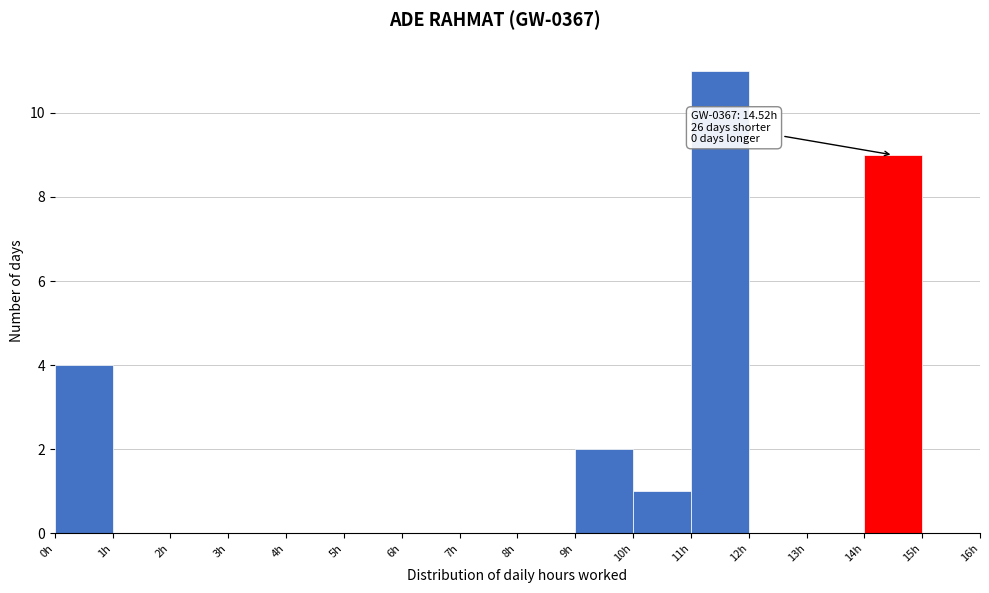

Which range on the x-axis has the tallest bar?

11 to 12